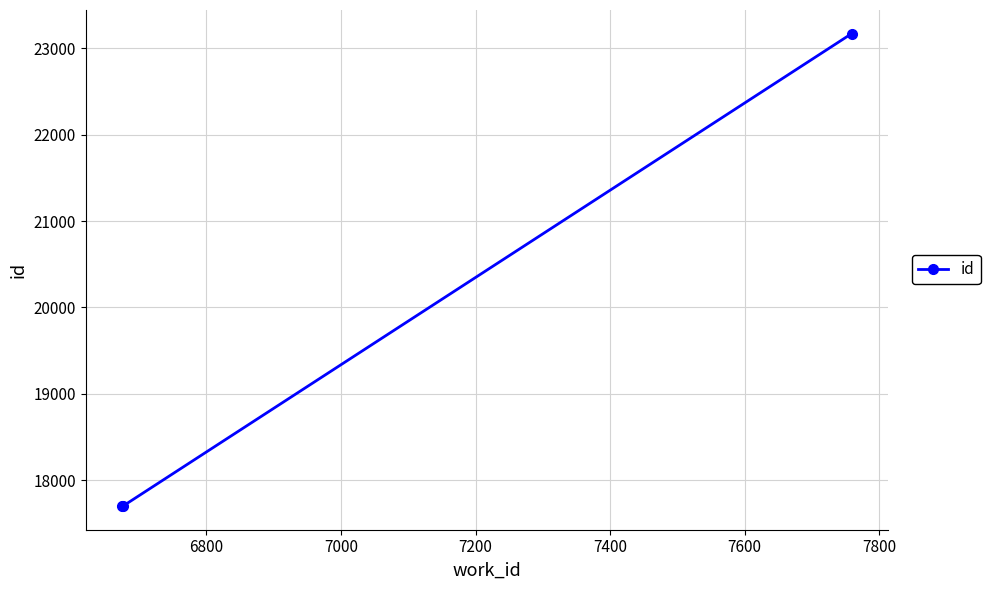

What is the difference between the maximum and minimum values?

5473